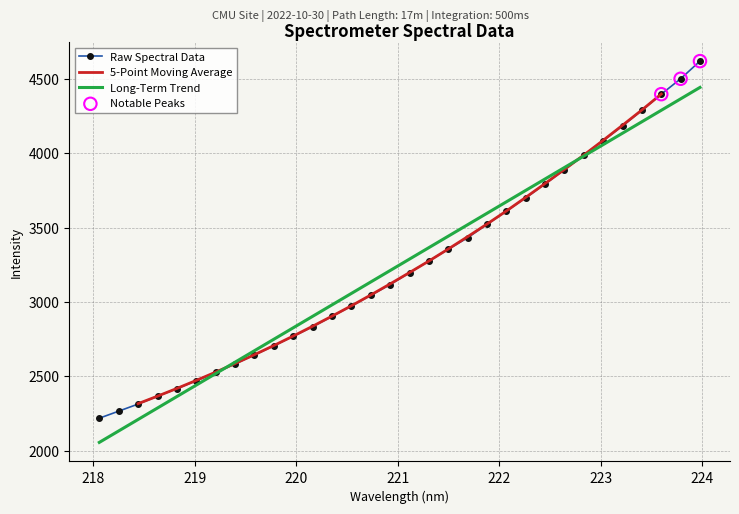

Which has a higher value, 223.2172 or 222.0721?

223.2172